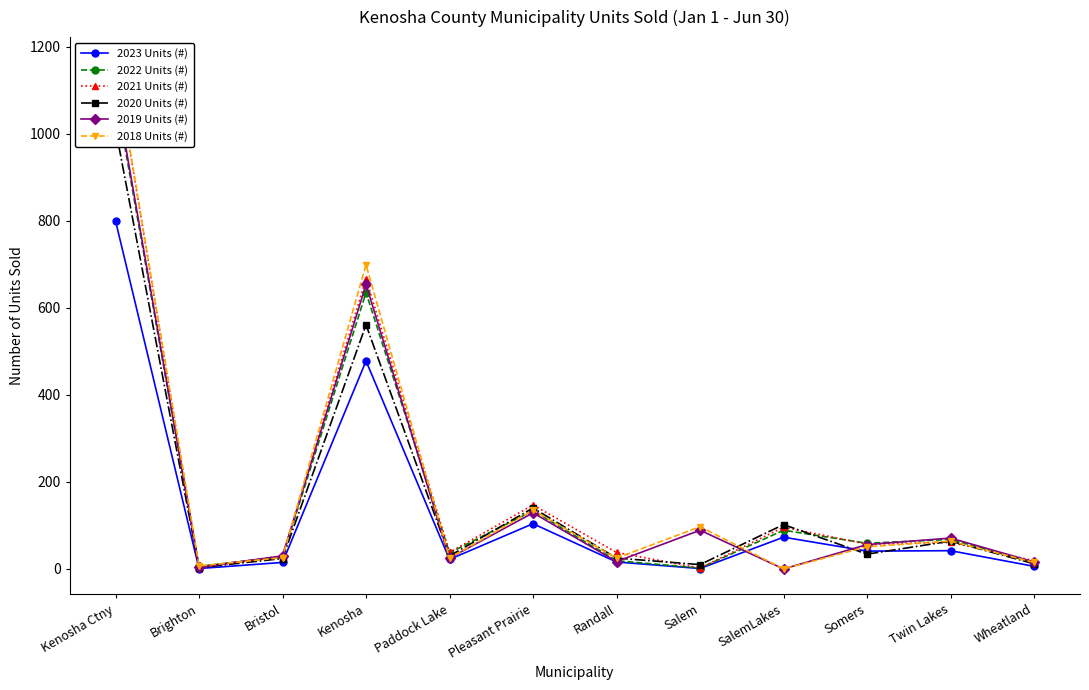

Rank the series at Salem from lowest to highest value.

2023 Units (#), 2022 Units (#), 2021 Units (#), 2020 Units (#), 2019 Units (#), 2018 Units (#)